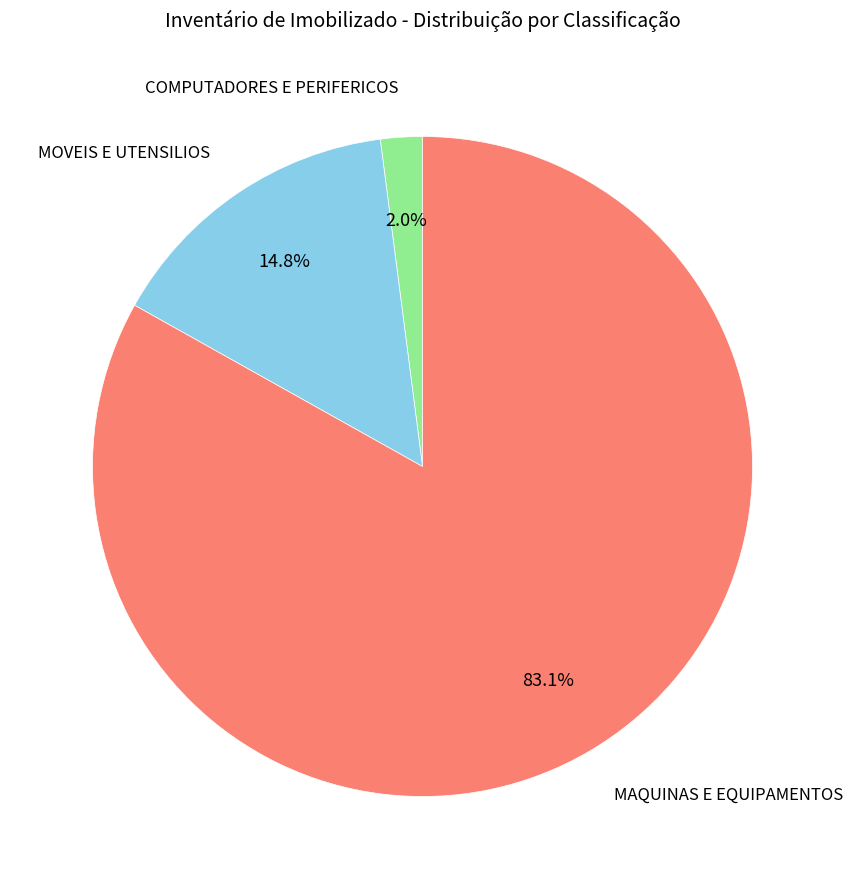

How many slices are in this pie chart?

3